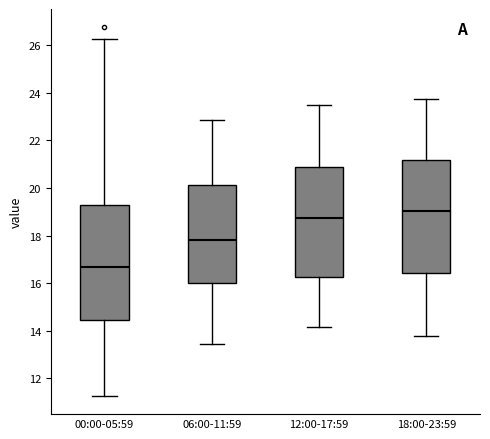

Where does the median line of the box for 12:00-17:59 sit on the y-axis? The values are not printed on the chart, so give them approximately, as read against the axis.

18.8